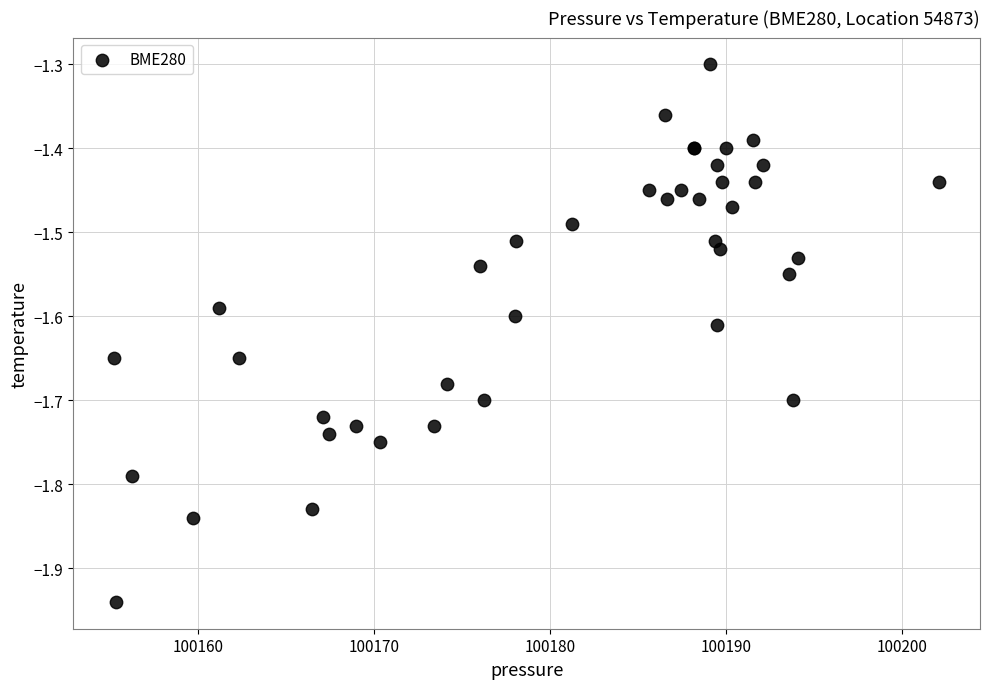

What Y value in the scatter plot is closest to -1?

-1.3